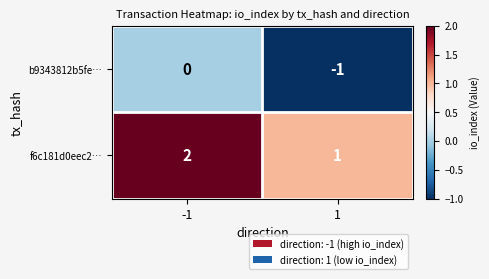

List the series in order of their peak value, highest first.

f6c181d0eec2…, b9343812b5fe…